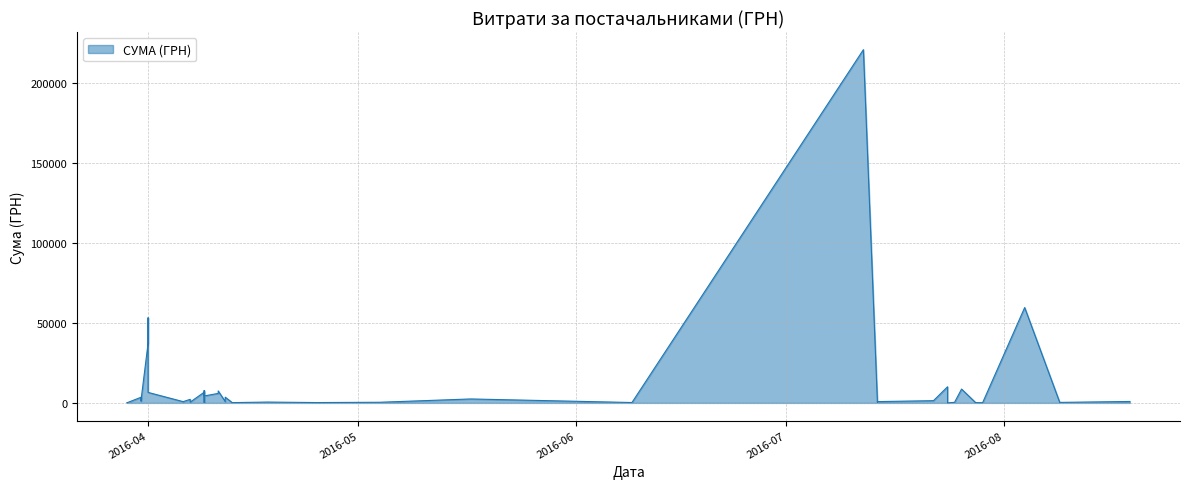

What is the value of the 17th point from the left?

215.5